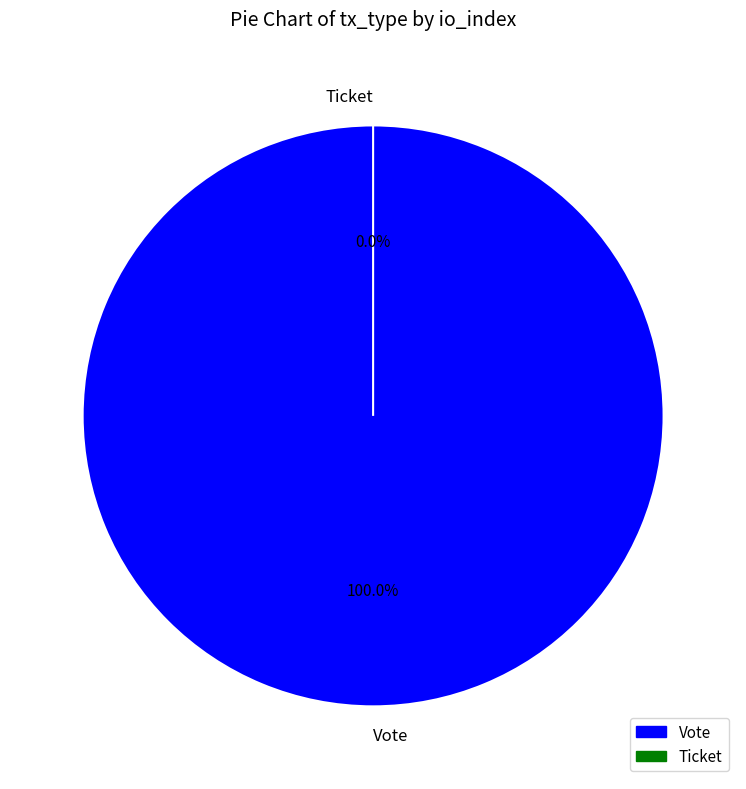

Is there a majority slice in this chart?

Yes